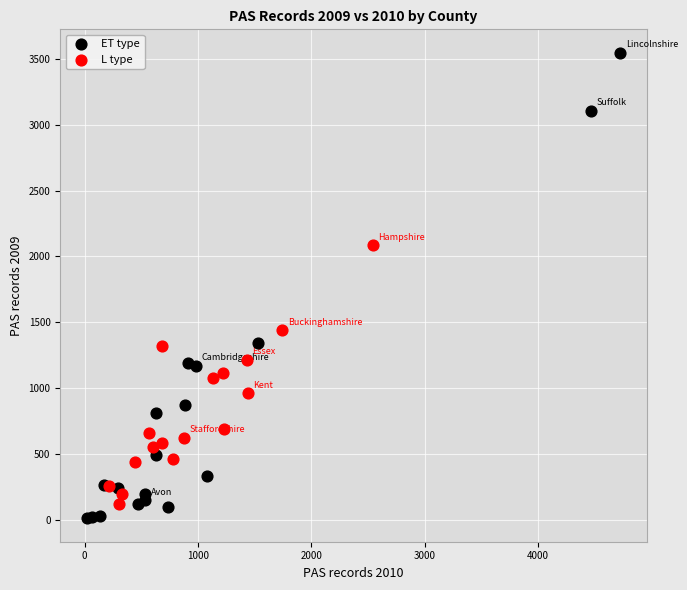

Which series reaches the minimum Y coordinate?

ET type